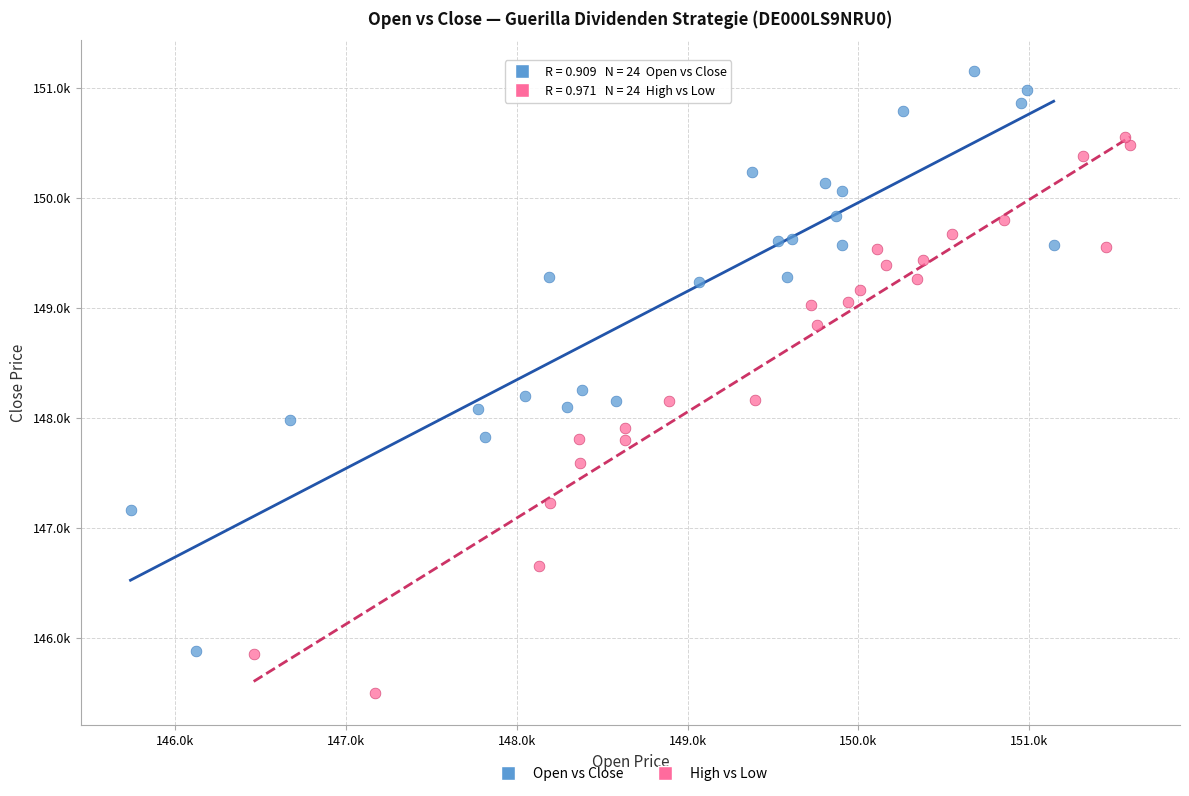

What are all the series names shown in the legend?

Open vs Close, High vs Low